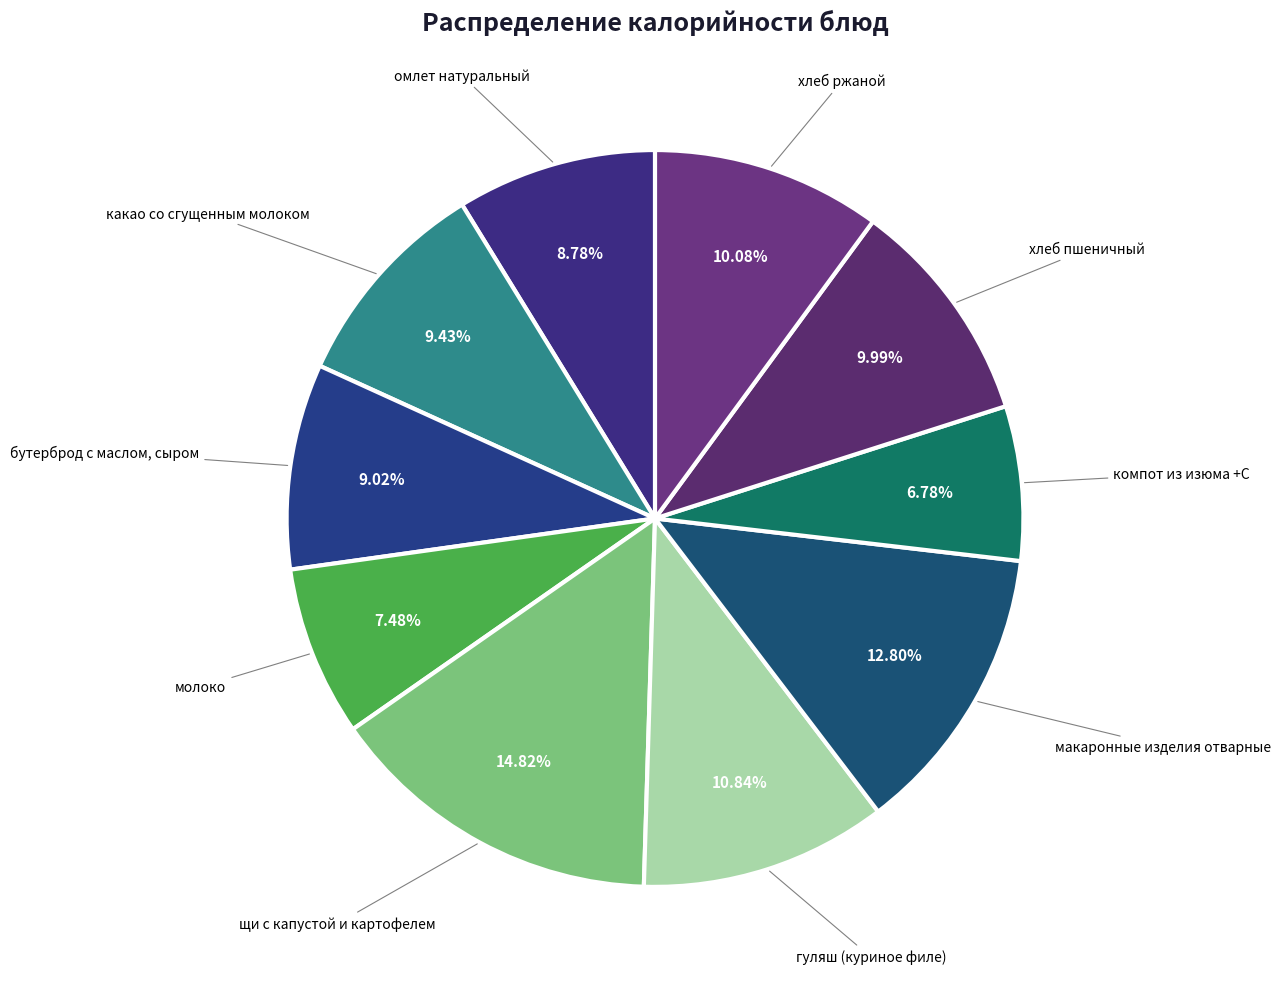

How many segments does this pie chart have?

10